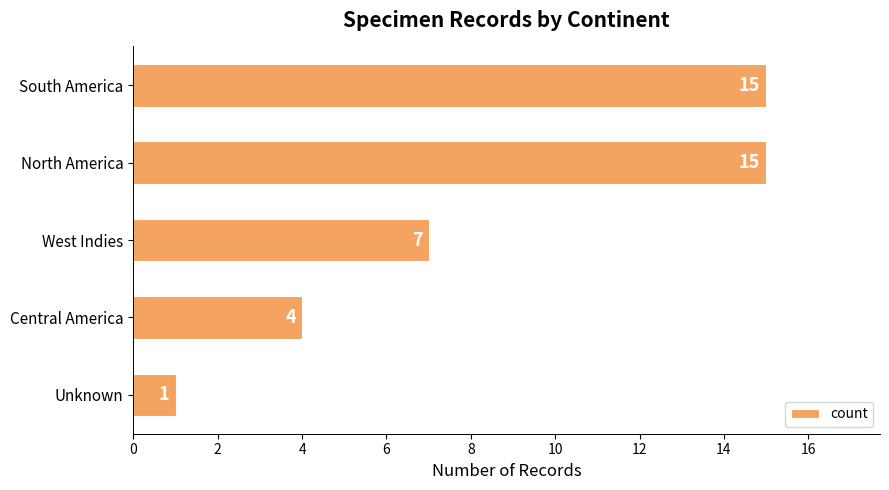

At which category does the chart reach its minimum across all series?

Unknown